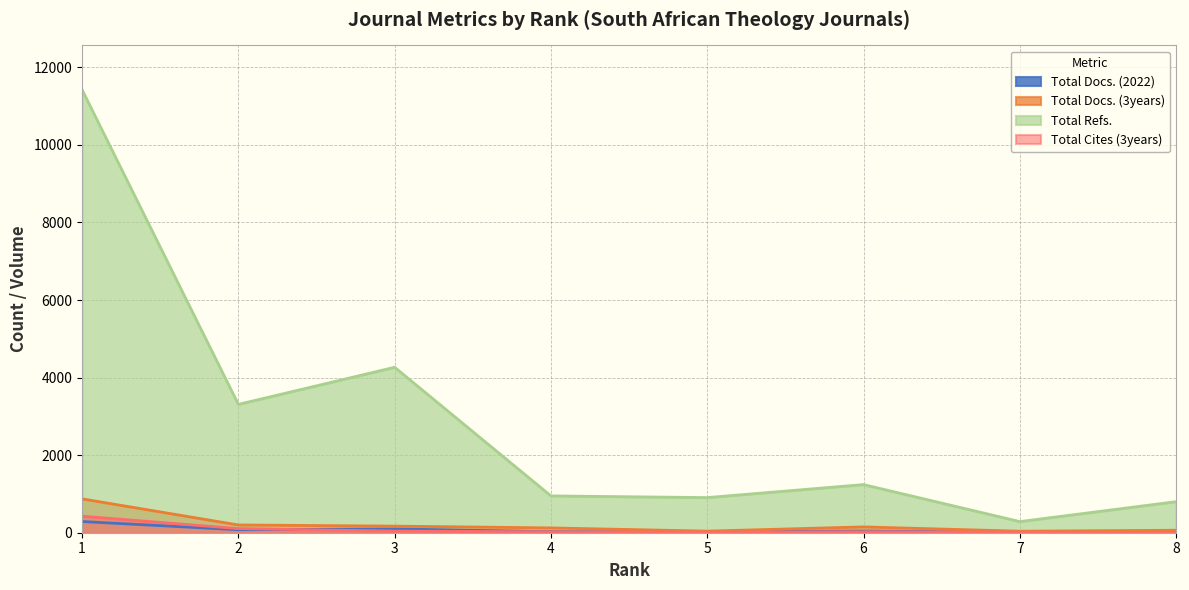

What is the difference between the Total Refs. values at 3 and 7?

3979